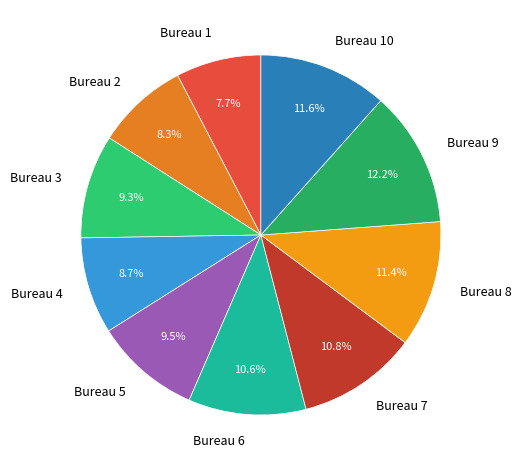

Which category has the smallest portion of the pie?

Bureau 1